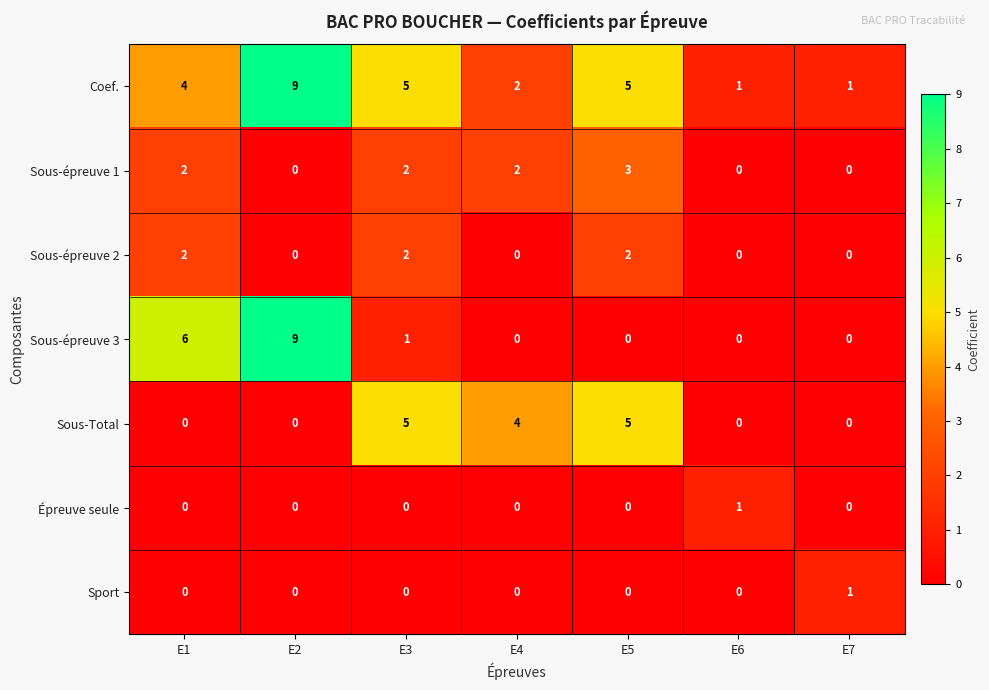

What is the sum of all Sous-épreuve 2 values?

6